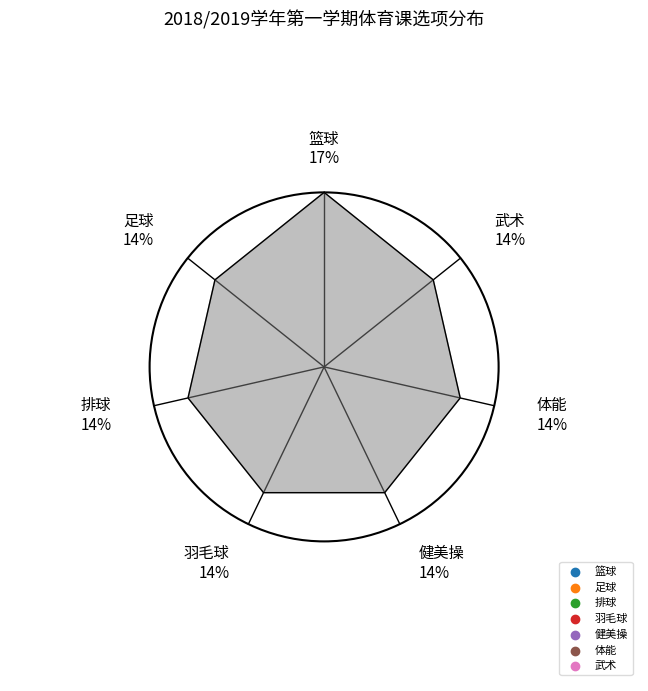

To the nearest percent, what portion does 武术 represent?

14%